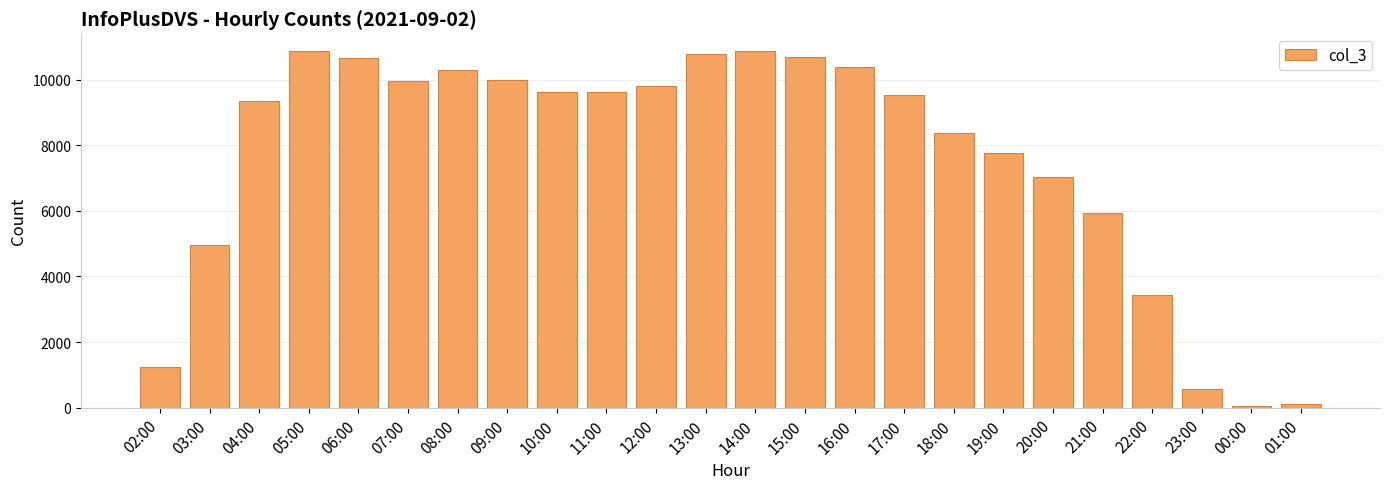

What is the greatest value displayed?

10873